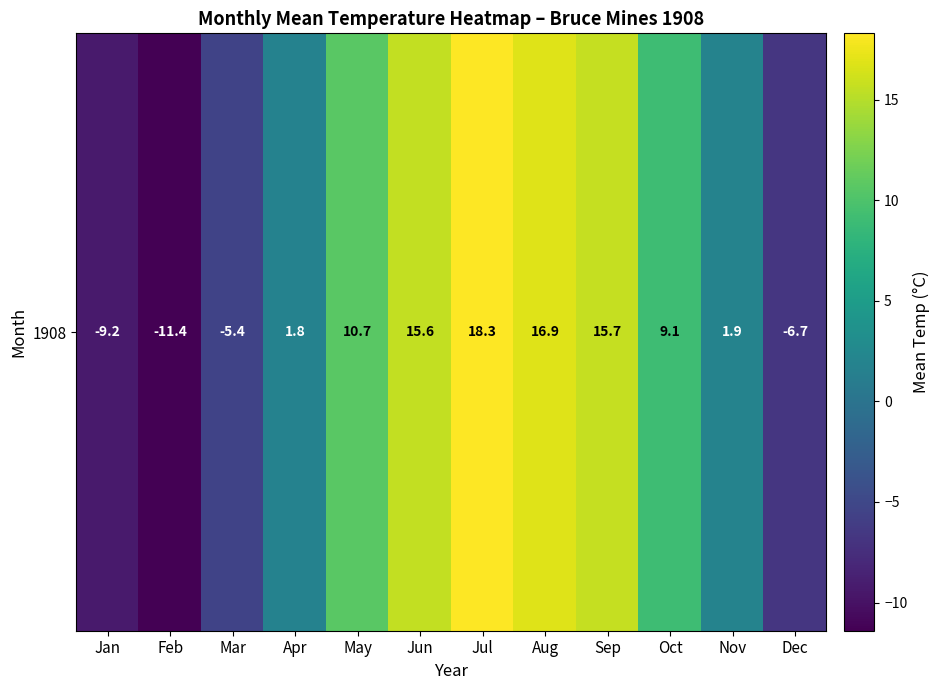

Rank the categories by value from highest to lowest.

Jul, Aug, Sep, Jun, May, Oct, Nov, Apr, Mar, Dec, Jan, Feb